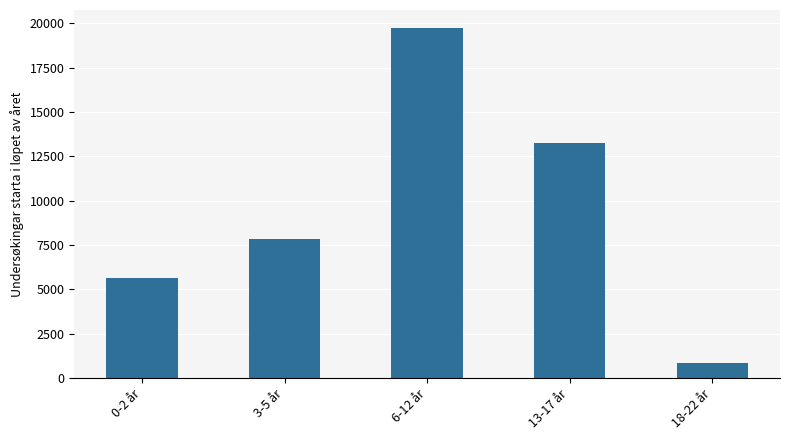

Reading right to left, transcribe all the data shown in this chart.

818	13268	19772	7811	5610